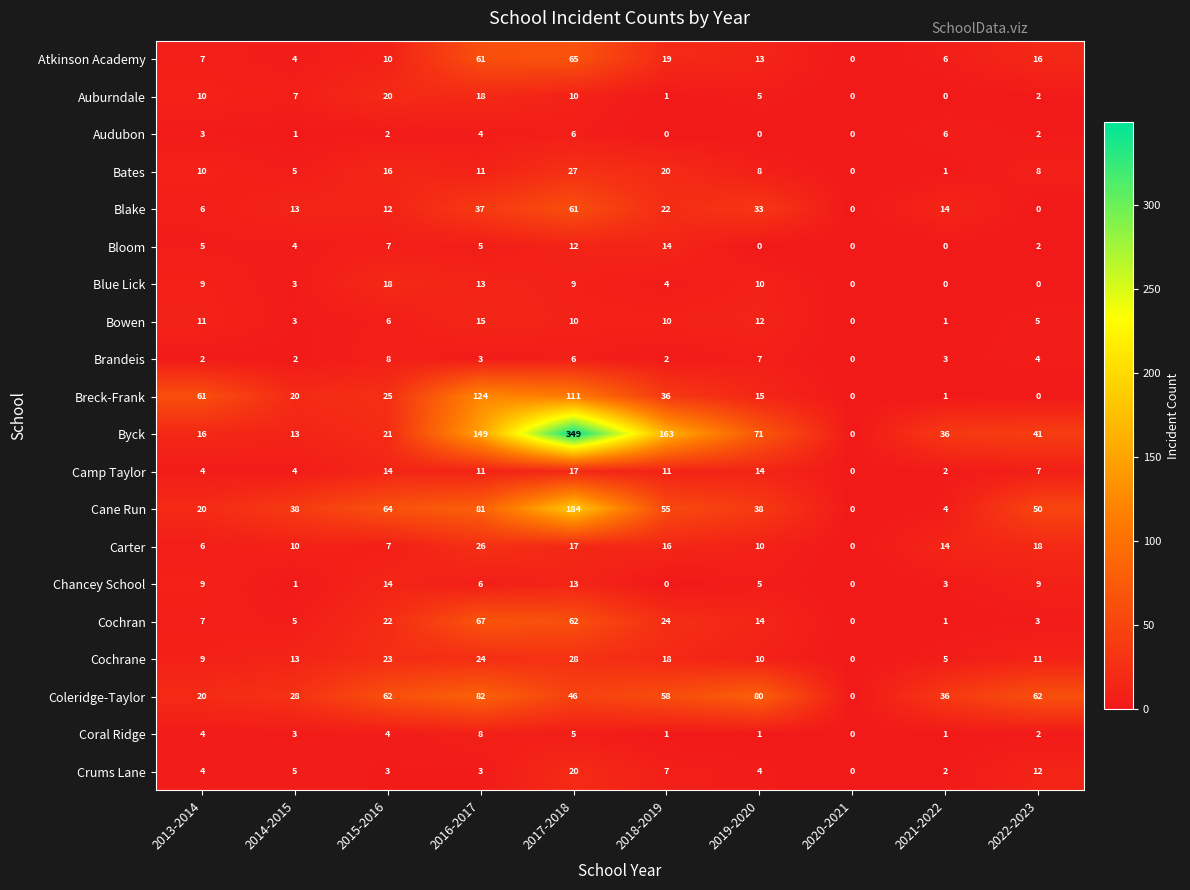

What is the difference between the maximum and minimum values in the Carter series?

26